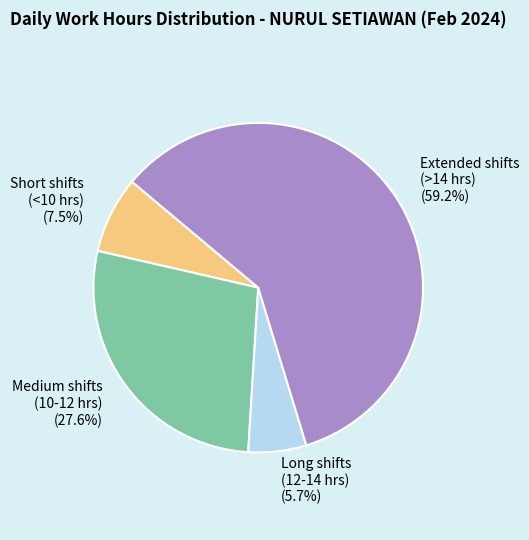

Is the sum of Medium shifts (10-12 hrs) (27.6%) and Short shifts (<10 hrs) (7.5%) greater than half?

No